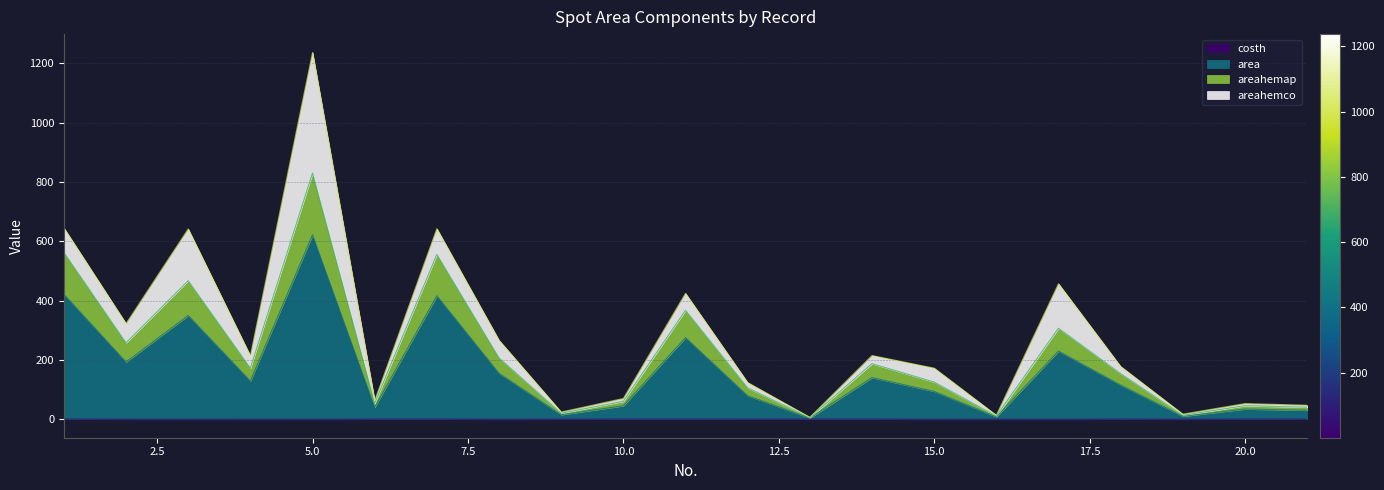

Between 16 and 21, which series saw the biggest shift?

area